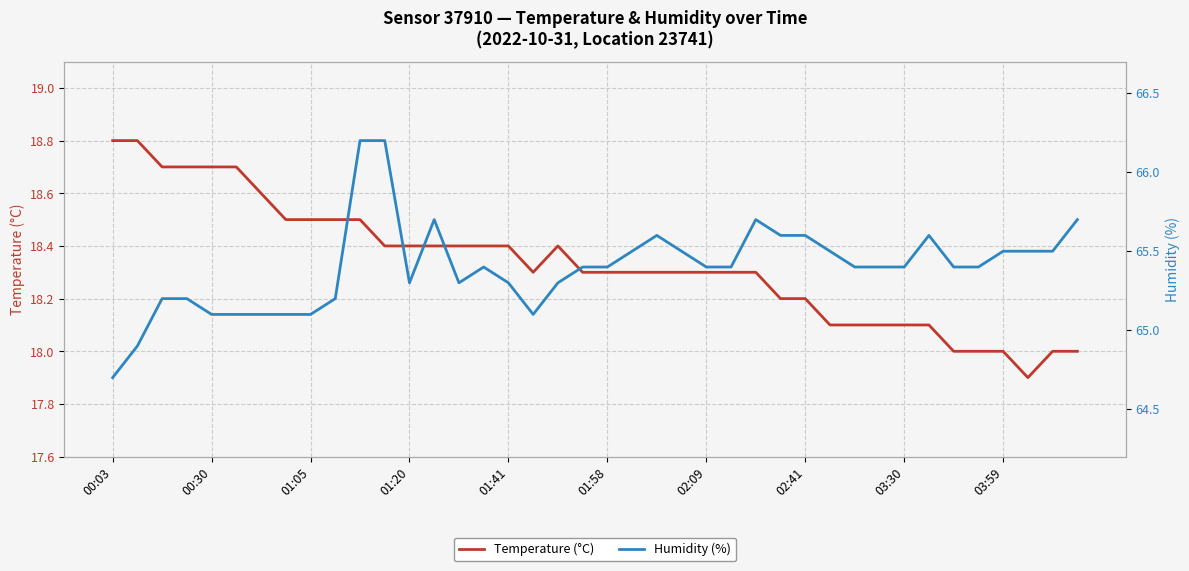

True or false: Humidity (%) and Temperature (°C) cross at least once.

False